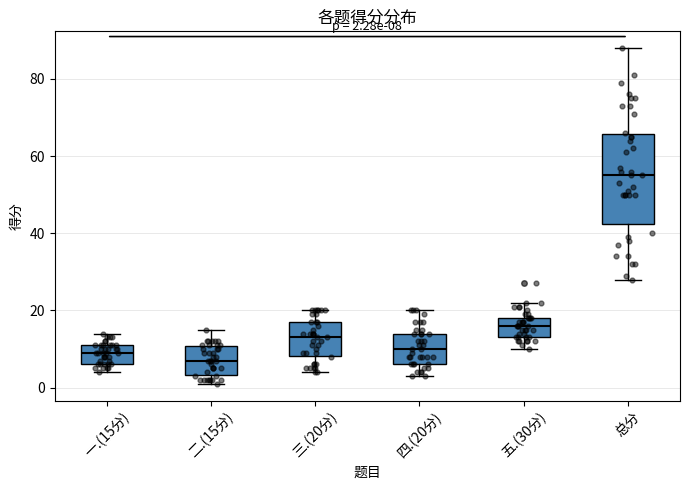

Which box's median line is the lowest?

二.(15分)